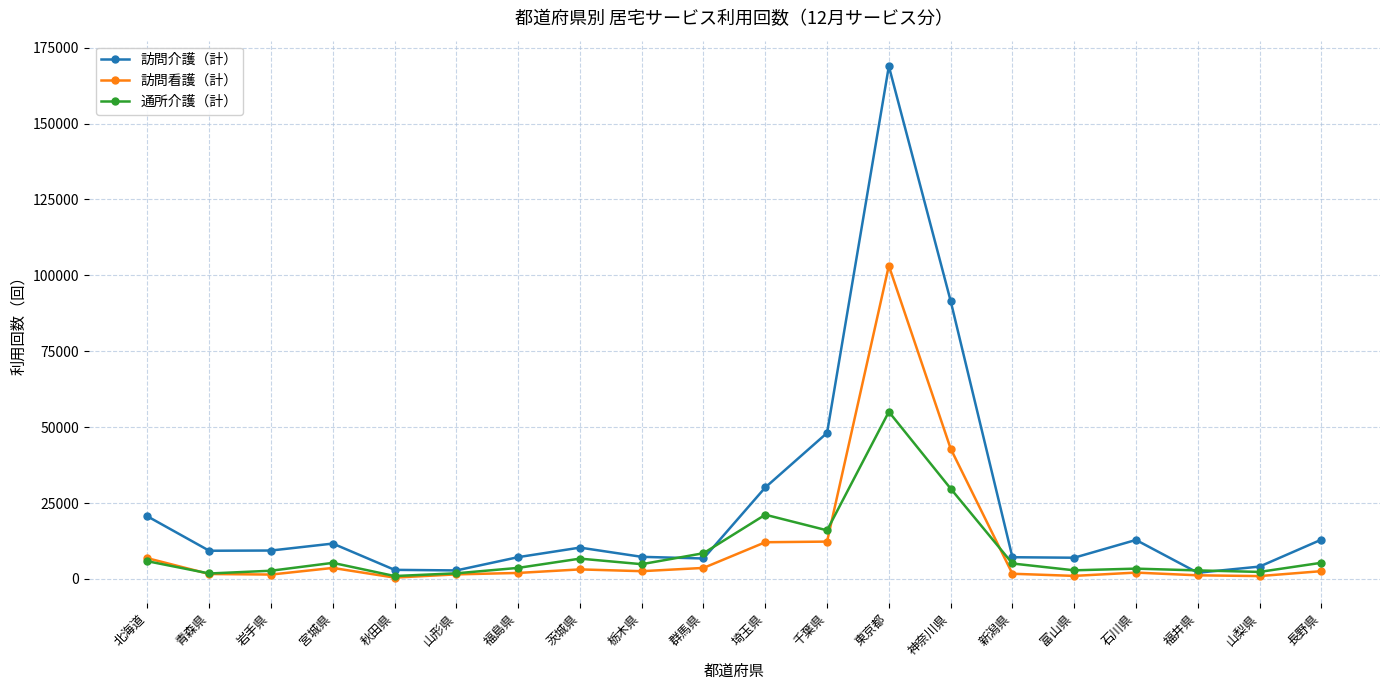

The value of 訪問看護（計） at 秋田県 is 443. True or false?

True